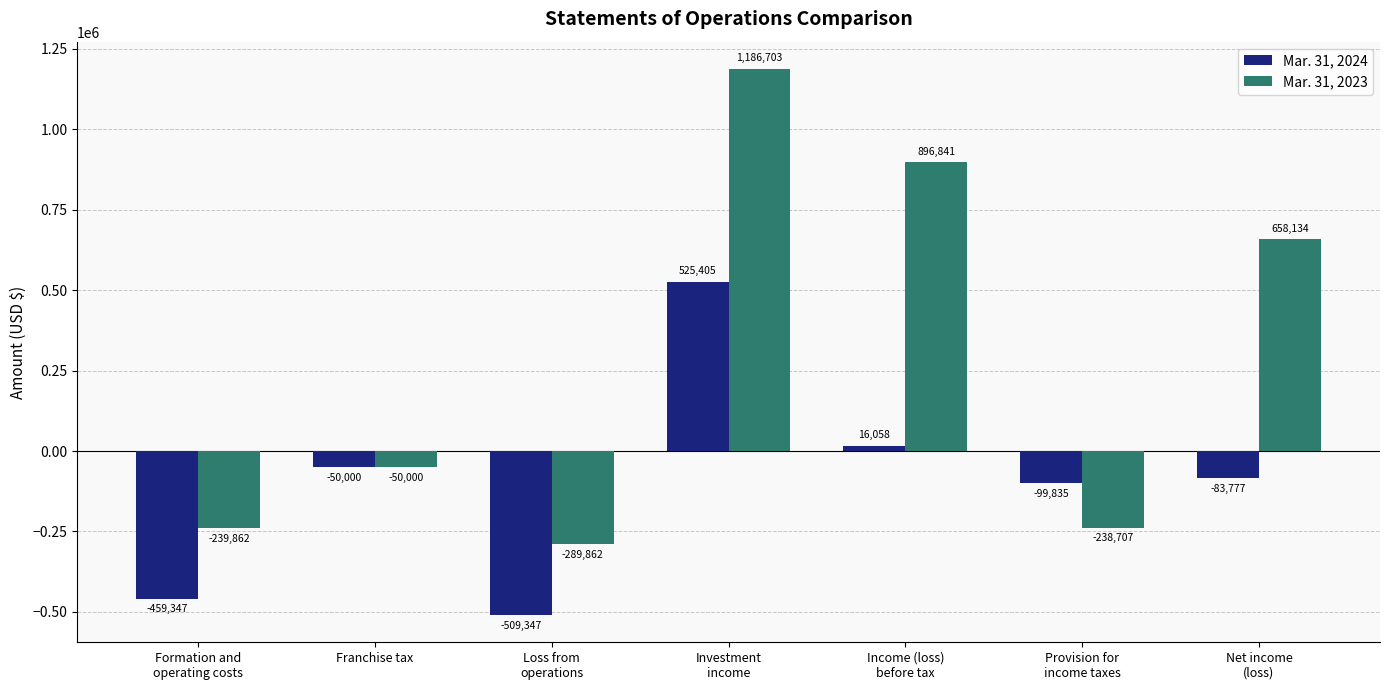

Reading left to right, what are all the values shown in this chart?

Mar. 31, 2024: Formation and
operating costs=-459347	Franchise tax=-50000	Loss from
operations=-509347	Investment
income=525405	Income (loss)
before tax=16058	Provision for
income taxes=-99835	Net income
(loss)=-83777
Mar. 31, 2023: Formation and
operating costs=-239862	Franchise tax=-50000	Loss from
operations=-289862	Investment
income=1186703	Income (loss)
before tax=896841	Provision for
income taxes=-238707	Net income
(loss)=658134